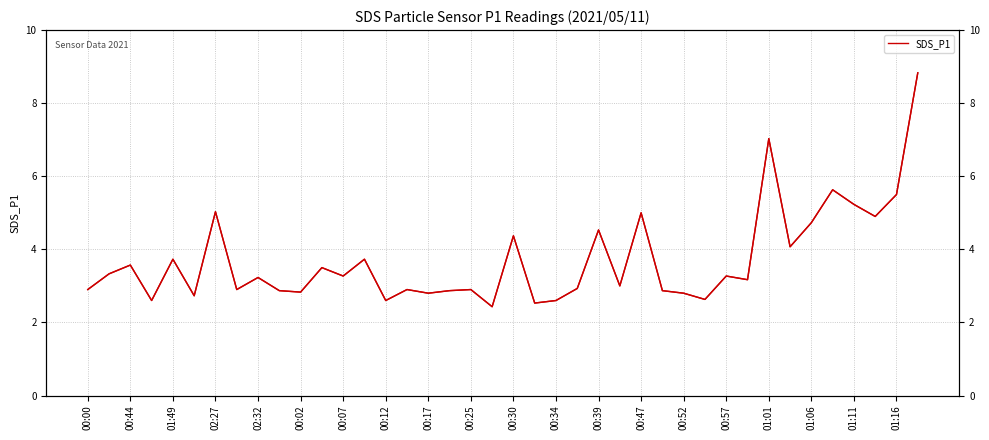

Between 01:01 and 00:02, which is larger?

01:01